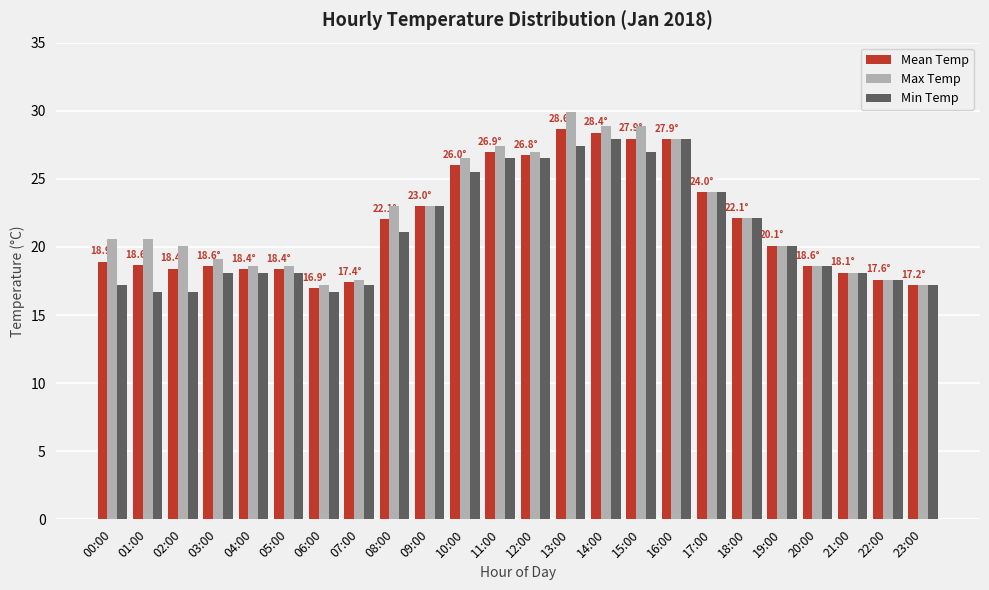

What is the sum of the Min Temp values at 19:00 and 10:00?

45.6